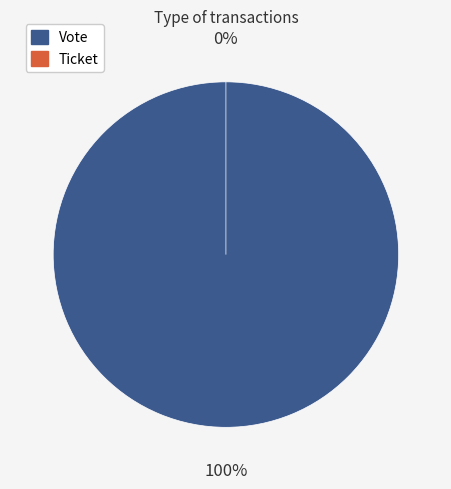

To the nearest percent, what percentage of the pie is Vote?

100%